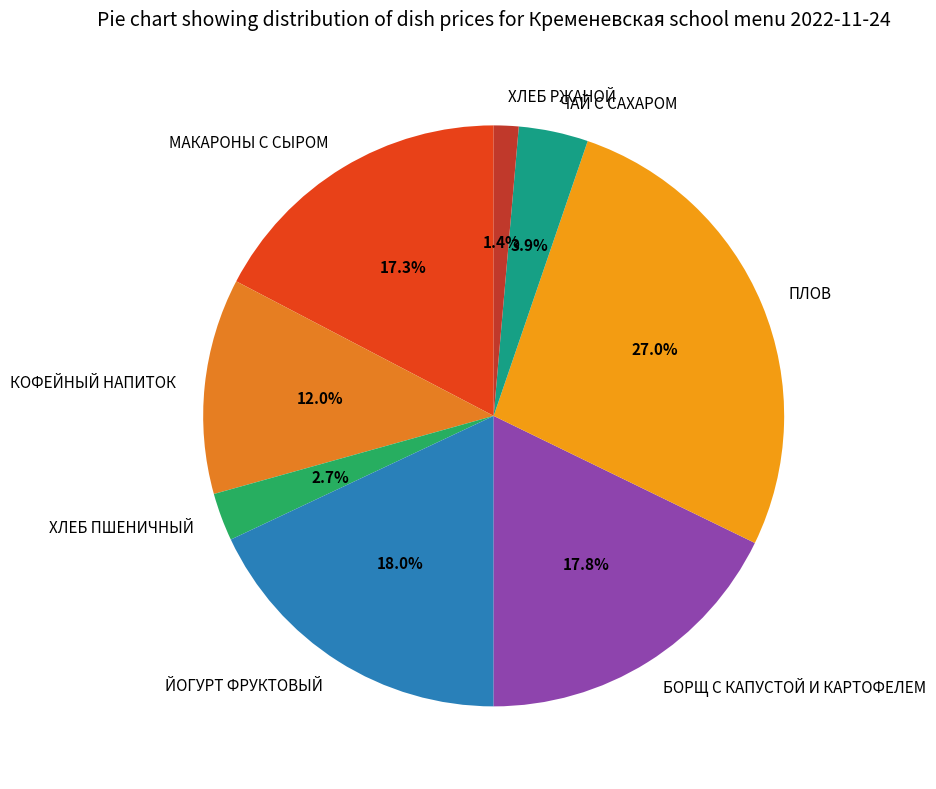

What portion of the pie excludes ЙОГУРТ ФРУКТОВЫЙ?

82.0%